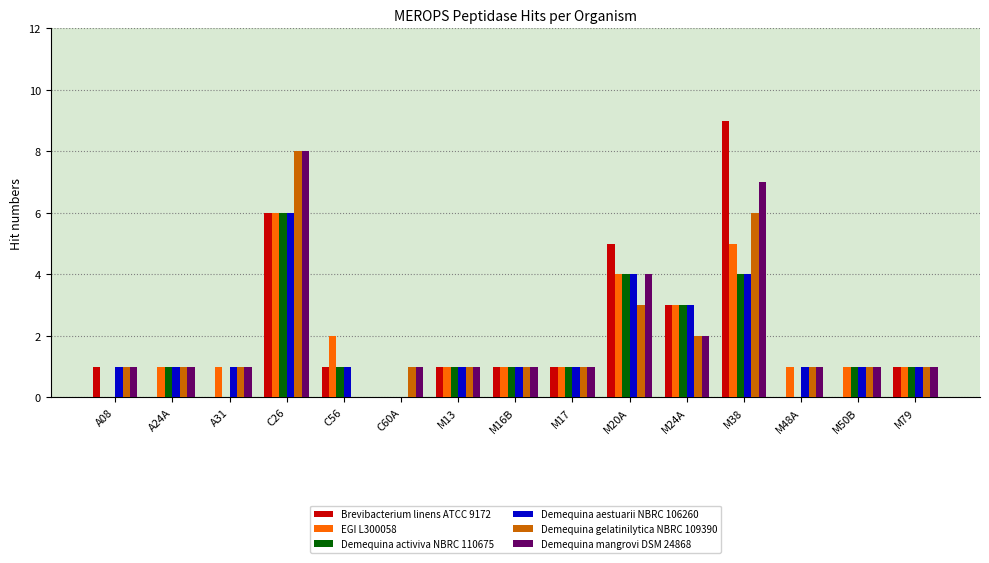

The Demequina mangrovi DSM 24868 series shows 1 at M16B. True or false?

True